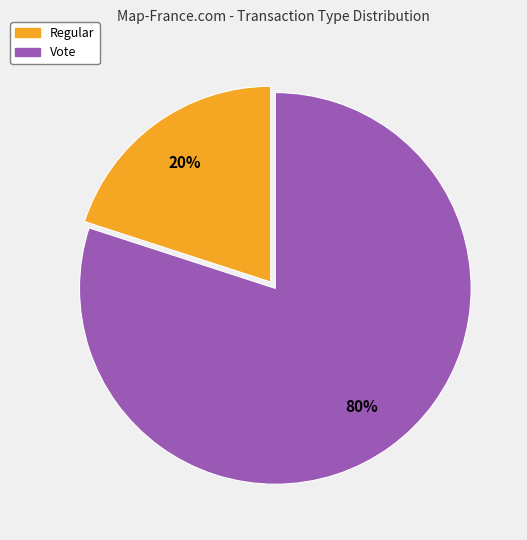

Does any single category account for the majority?

Yes